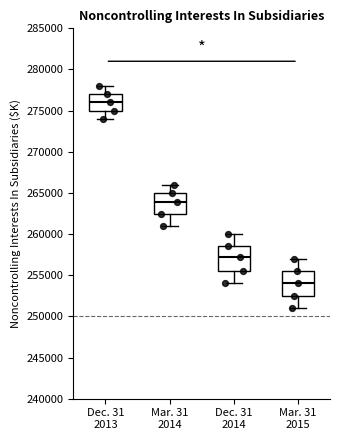

Where is the upper edge of the box for Mar. 31 2015 on the y-axis? The values are not printed on the chart, so give them approximately, as read against the axis.

255500